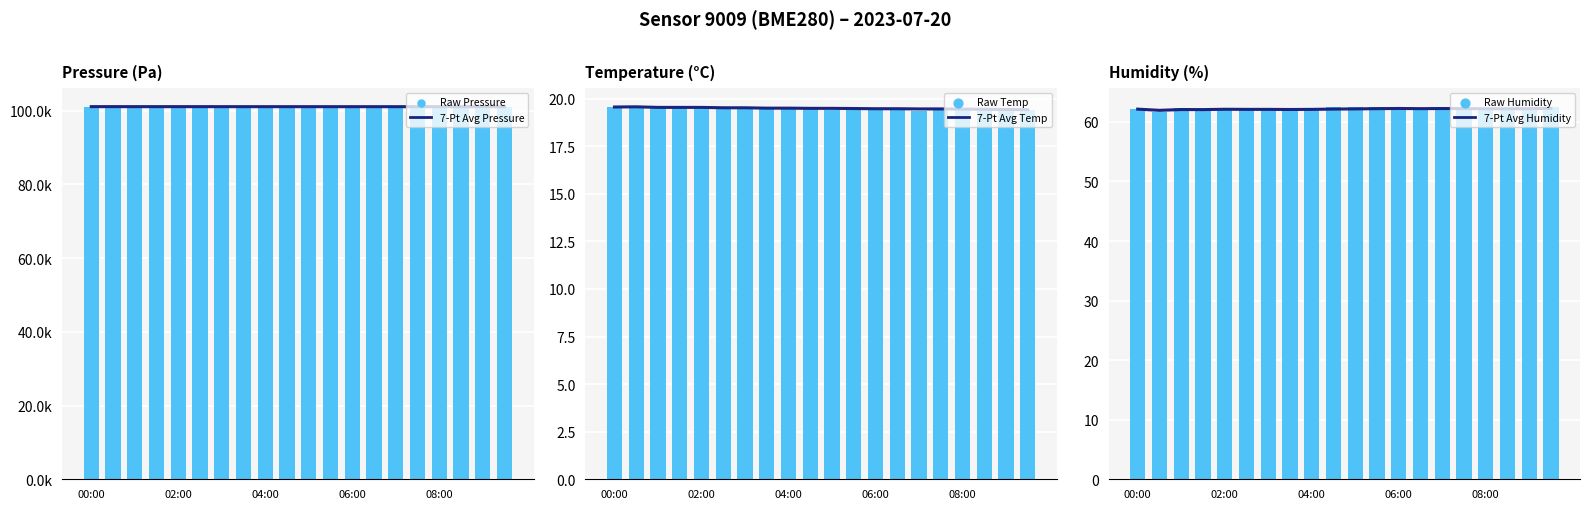

Is the value of Raw Humidity at 15 greater than the value of Raw Temperature at 6?

Yes